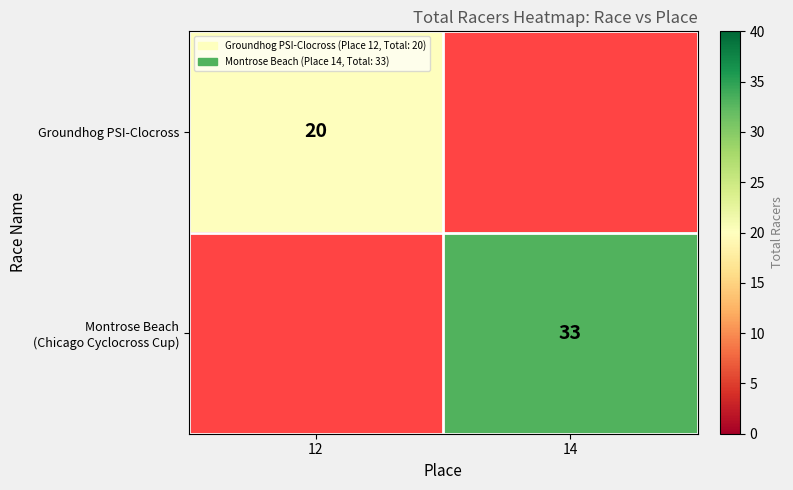

What is the total value across all series at 14?

33